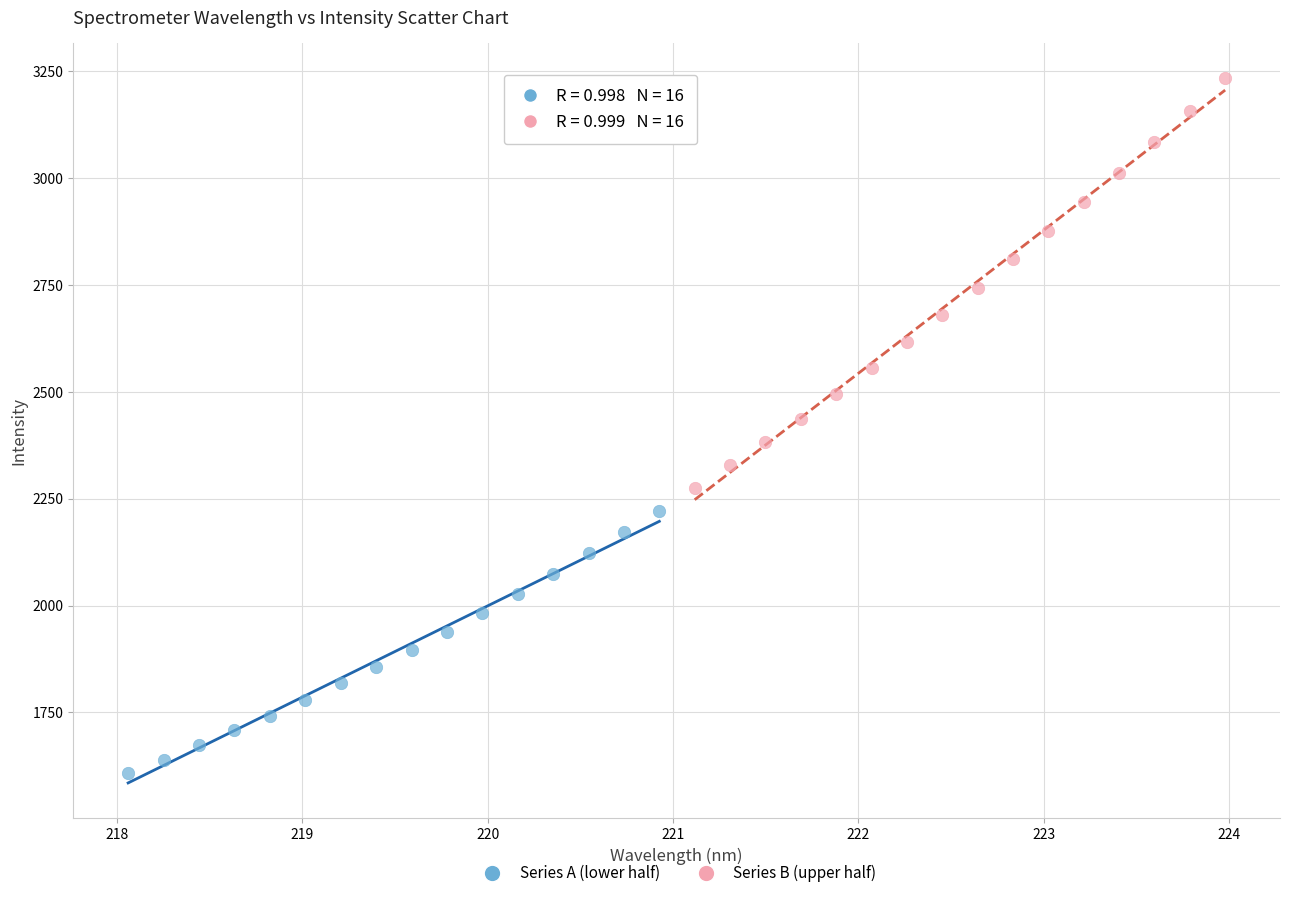

Which series has the largest Y range (max minus min)?

Series B (upper half)